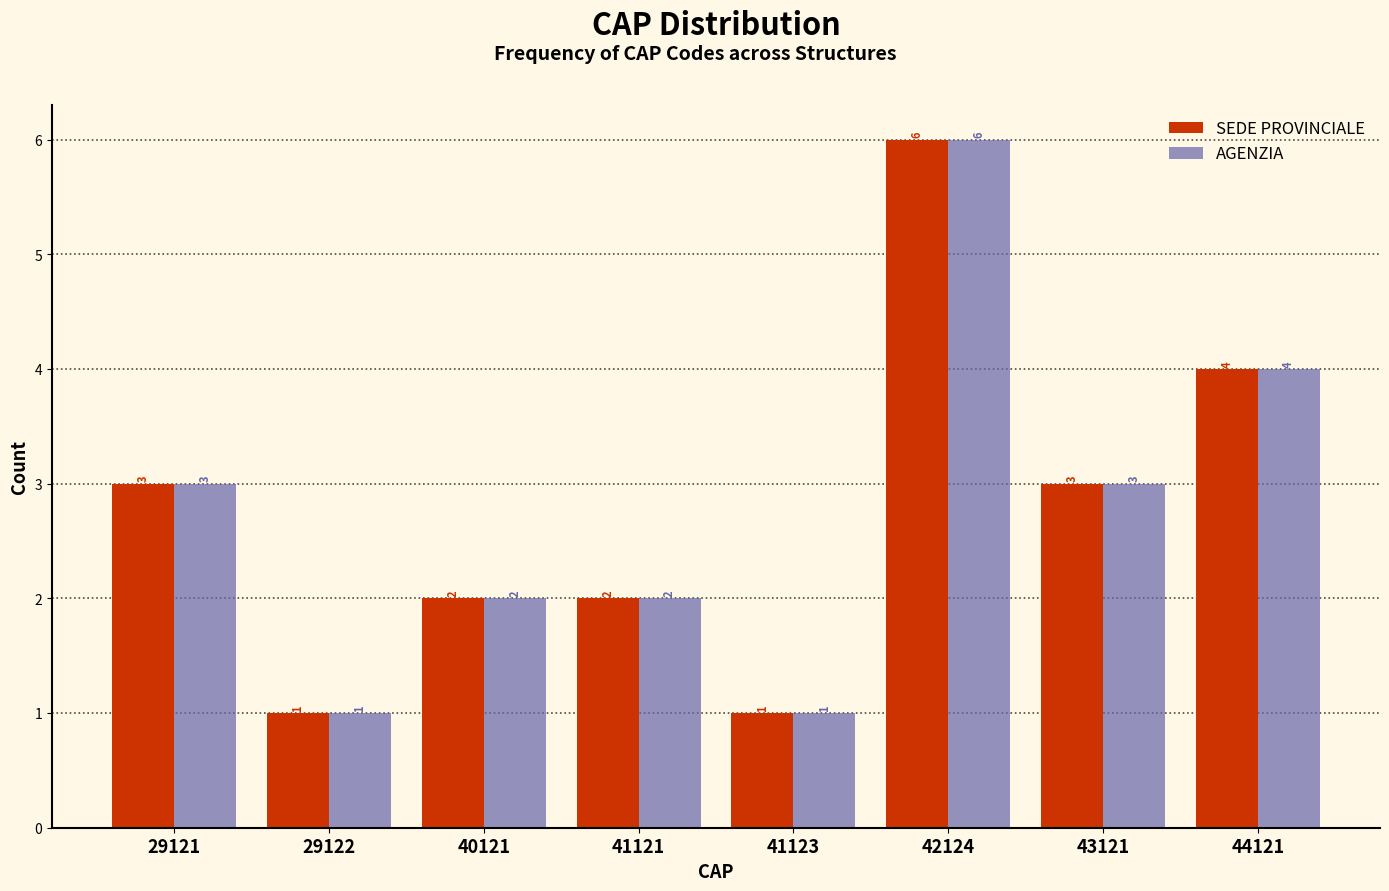

Reading right to left, extract all data points from this chart.

SEDE PROVINCIALE: 4	3	6	1	2	2	1	3
AGENZIA: 4	3	6	1	2	2	1	3